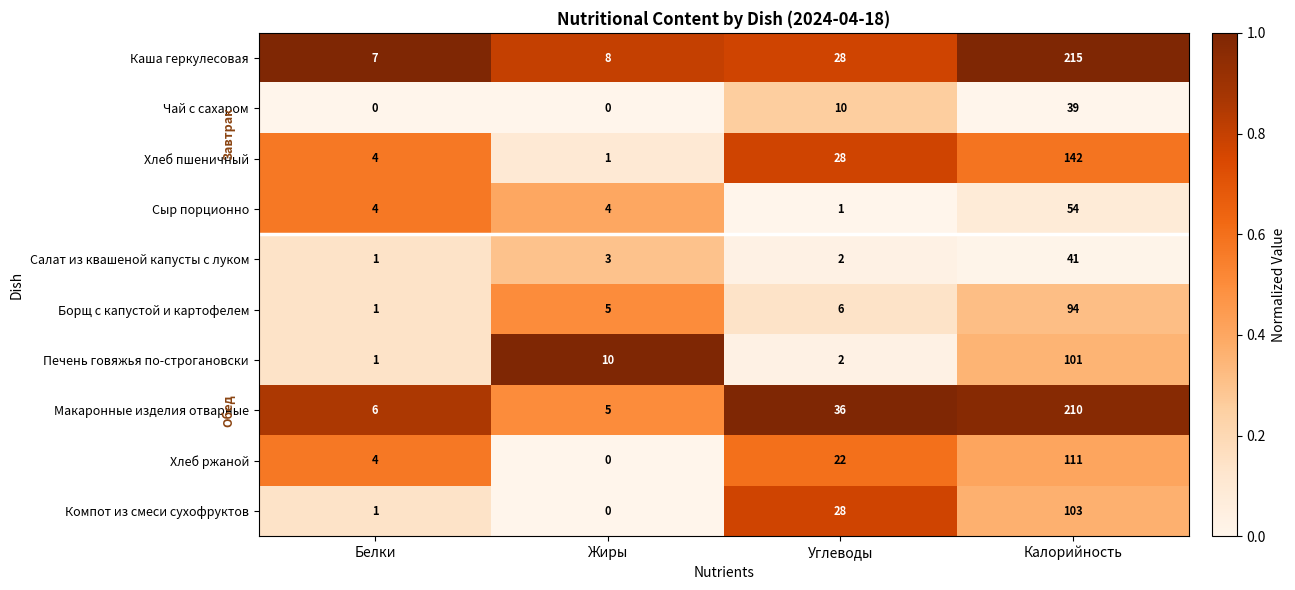

Which series has the largest total across all categories?

Каша геркулесовая